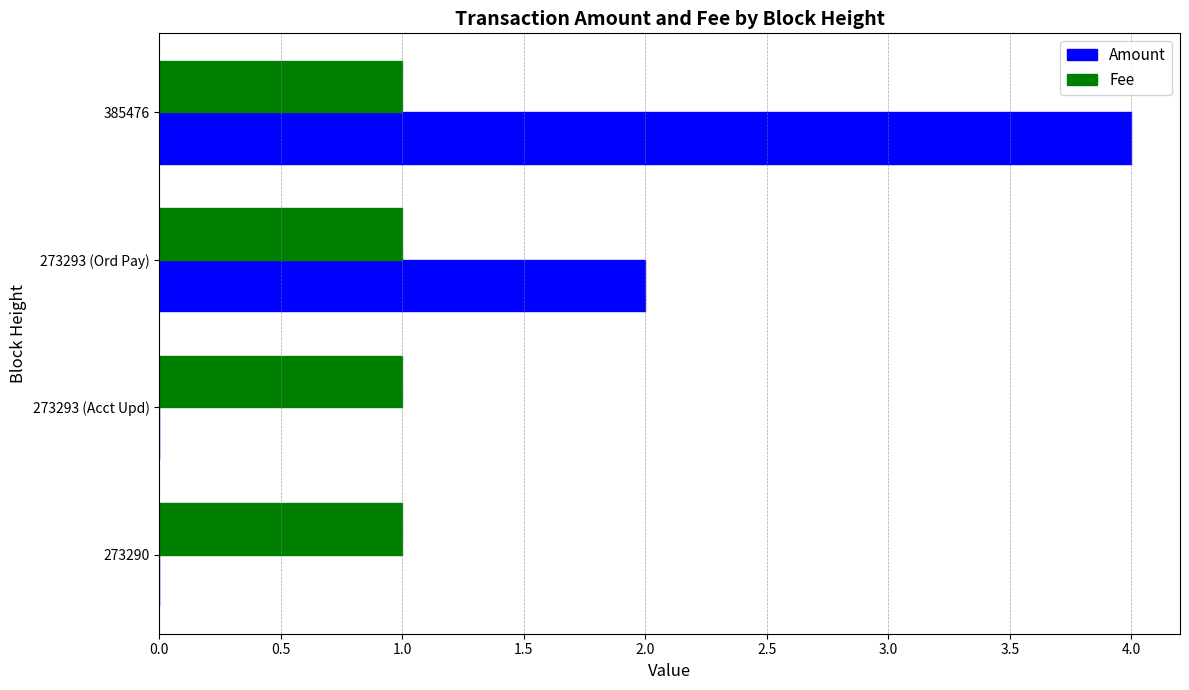

What are all the series names shown in the legend?

Amount, Fee